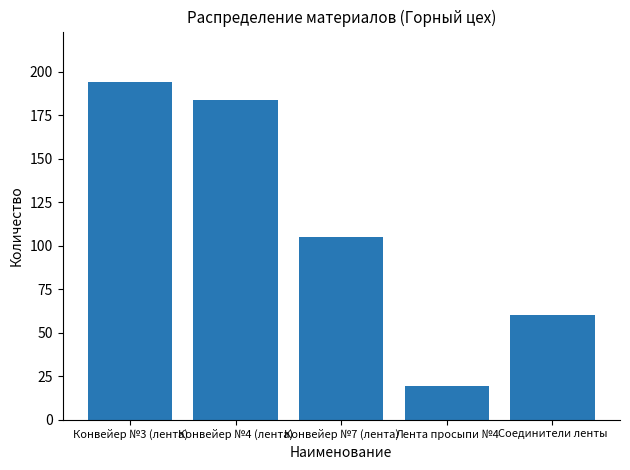

Rank the categories by value from highest to lowest.

Конвейер №3 (лента), Конвейер №4 (лента), Конвейер №7 (лента), Соединители ленты, Лента просыпи №4